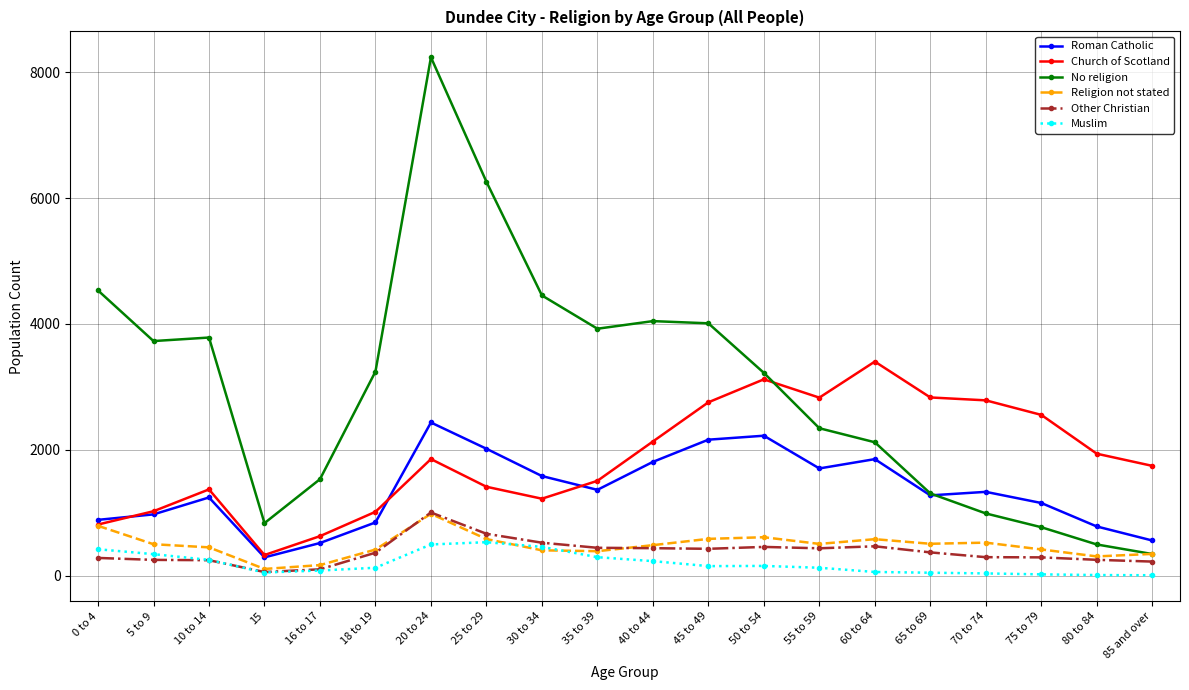

Does the chart have visible grid lines?

Yes